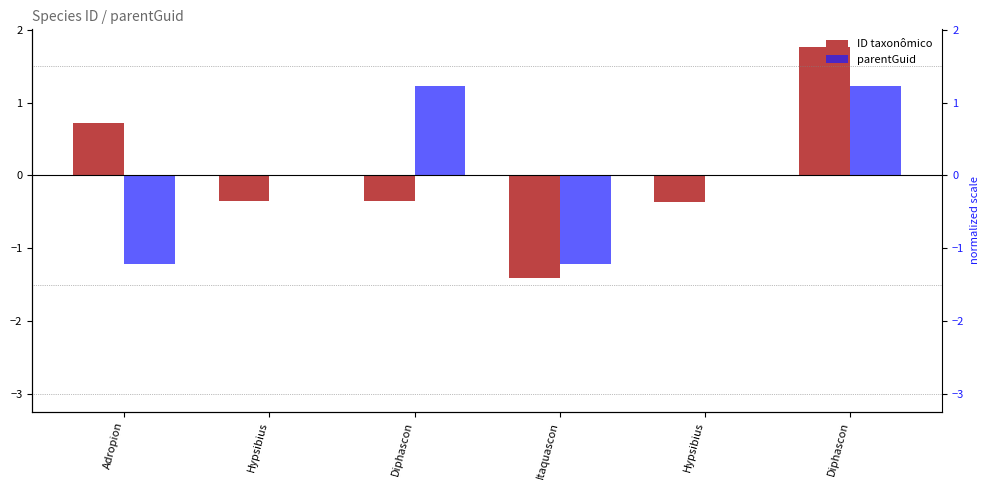

The parentGuid series shows -0.0 at Hypsibius. True or false?

True